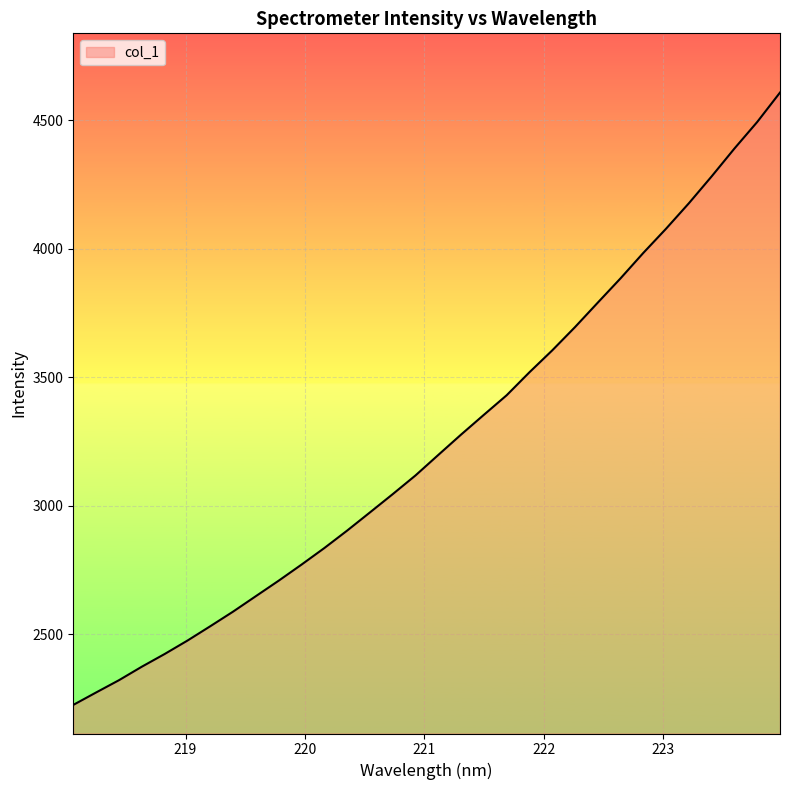

What is the difference between the maximum and minimum values?

2381.9